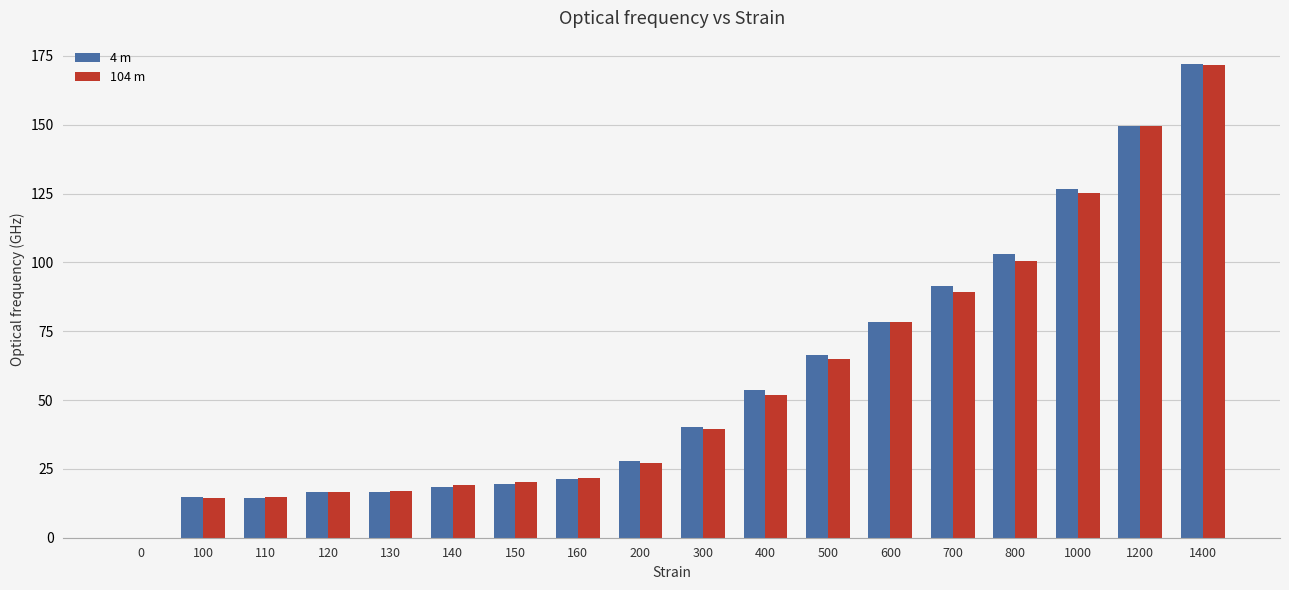

Are the bars horizontal?

No